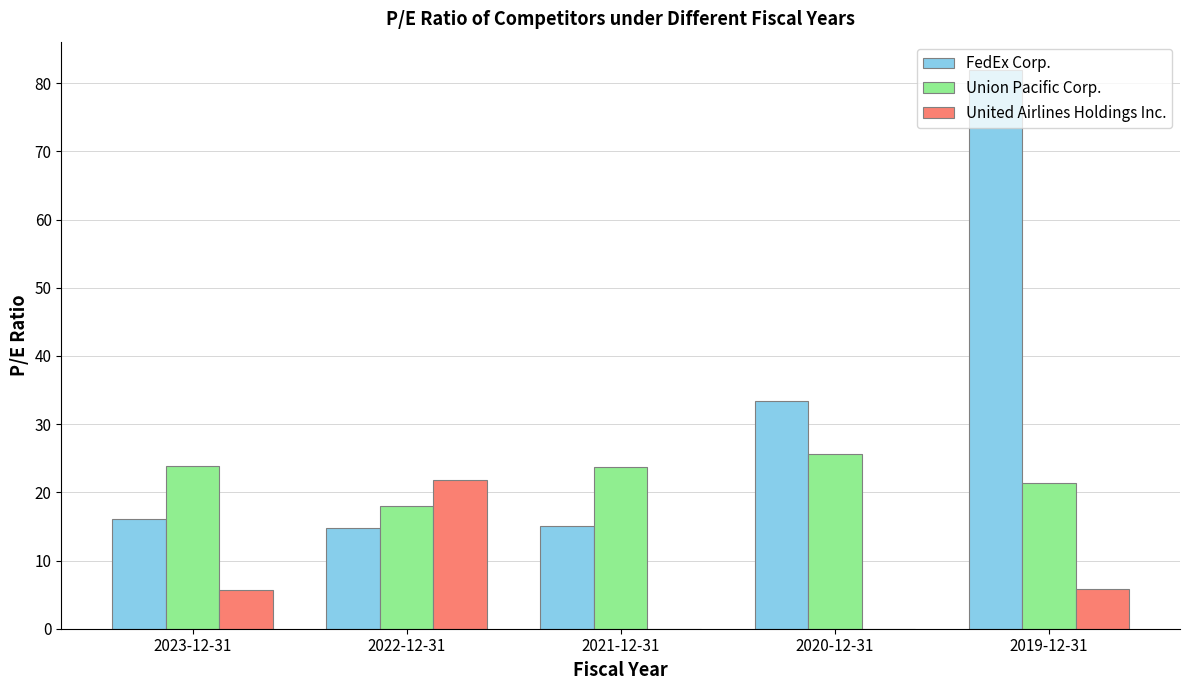

Between 2023-12-31 and 2019-12-31, which series saw the biggest shift?

FedEx Corp.